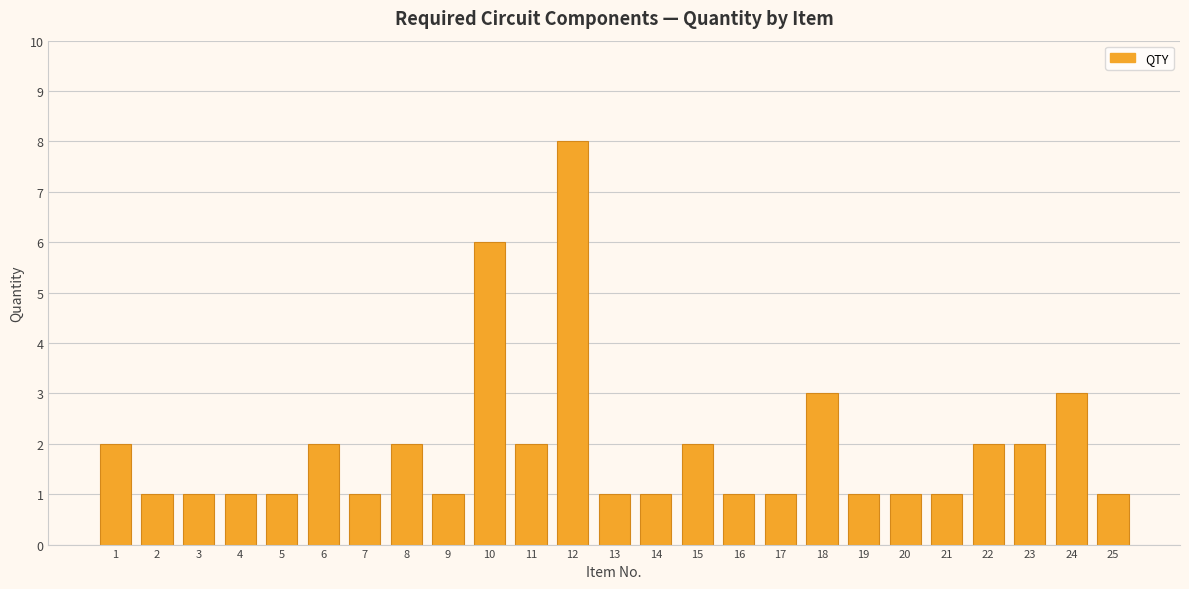

What is the sum of the values at 7 and 21?

2